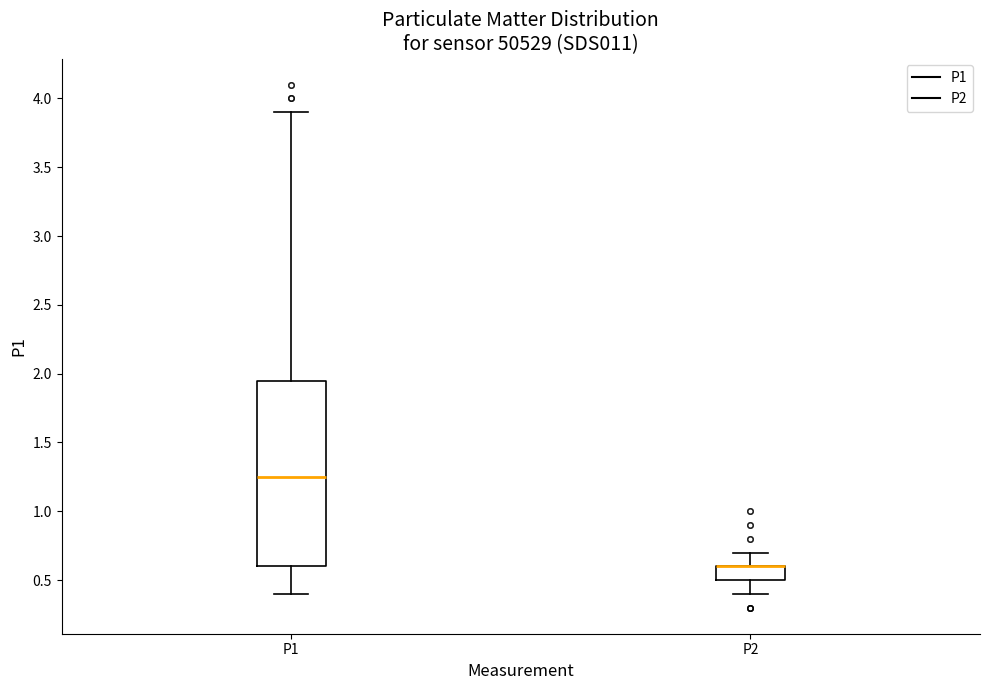

Reading left to right, read every box against the y-axis: the position of its median line, the range the box covers, and the ends of its whiskers. The values are not printed on the chart, so give them approximately, as read against the axis.

P1: median 1.25, box 0.60 to 1.95, whiskers 0.40 to 3.90
P2: median 0.60 (drawn on the box's upper edge), box 0.50 to 0.60, whiskers 0.40 to 0.70